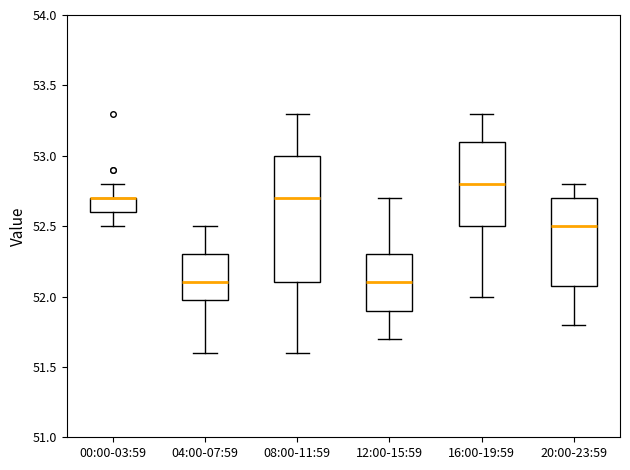

Reading left to right, transcribe this box plot: for each box, give where its median line is, the range the box spans, and where its two whiskers end, as read against the y-axis. The values are not printed on the chart, so give them approximately, as read against the axis.

00:00-03:59: median 52.7 (drawn on the box's upper edge), box 52.6 to 52.7, whiskers 52.5 to 52.8
04:00-07:59: median 52.1, box 52.0 to 52.3, whiskers 51.6 to 52.5
08:00-11:59: median 52.7, box 52.1 to 53.0, whiskers 51.6 to 53.3
12:00-15:59: median 52.1, box 51.9 to 52.3, whiskers 51.7 to 52.7
16:00-19:59: median 52.8, box 52.5 to 53.1, whiskers 52.0 to 53.3
20:00-23:59: median 52.5, box 52.1 to 52.7, whiskers 51.8 to 52.8